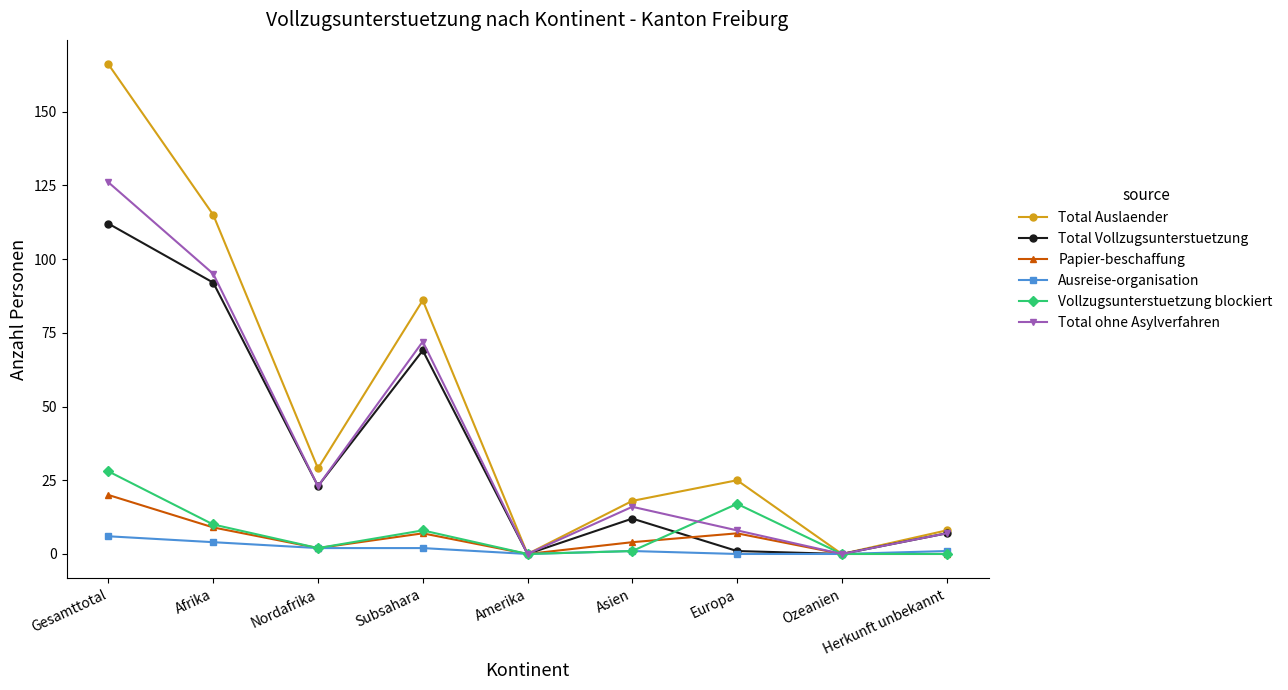

Reading right to left, extract all data points from this chart.

Total Auslaender: 8	0	25	18	0	86	29	115	166
Total Vollzugsunterstuetzung: 7	0	1	12	0	69	23	92	112
Papier-beschaffung: 0	0	7	4	0	7	2	9	20
Ausreise-organisation: 1	0	0	1	0	2	2	4	6
Vollzugsunterstuetzung blockiert: 0	0	17	1	0	8	2	10	28
Total ohne Asylverfahren: 7	0	8	16	0	72	23	95	126